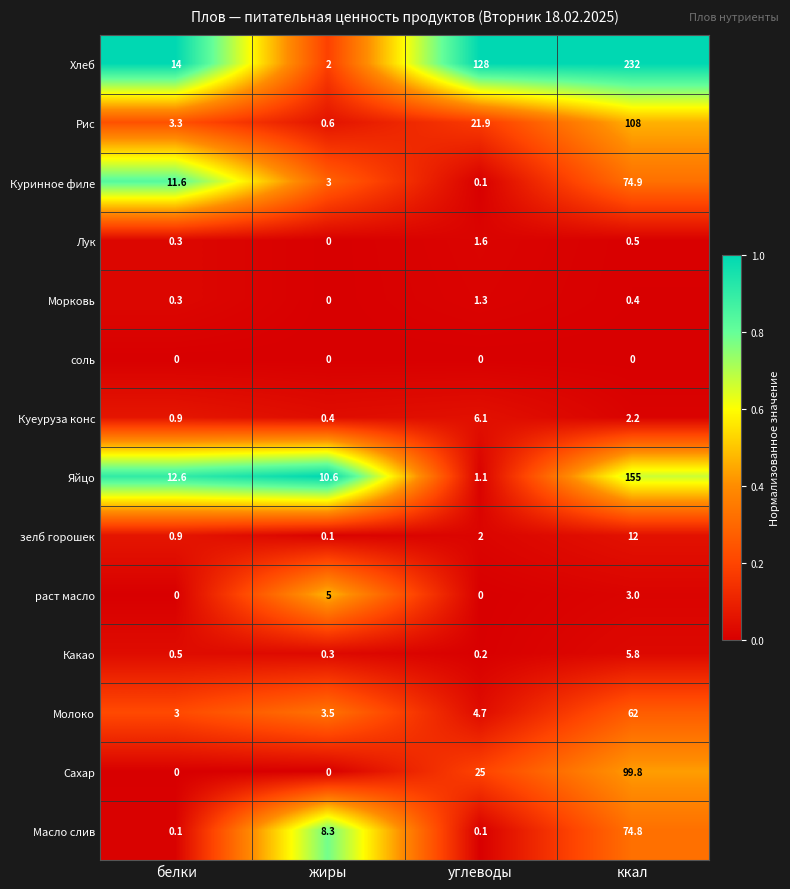

What is the average value of the Хлеб series?

94.0